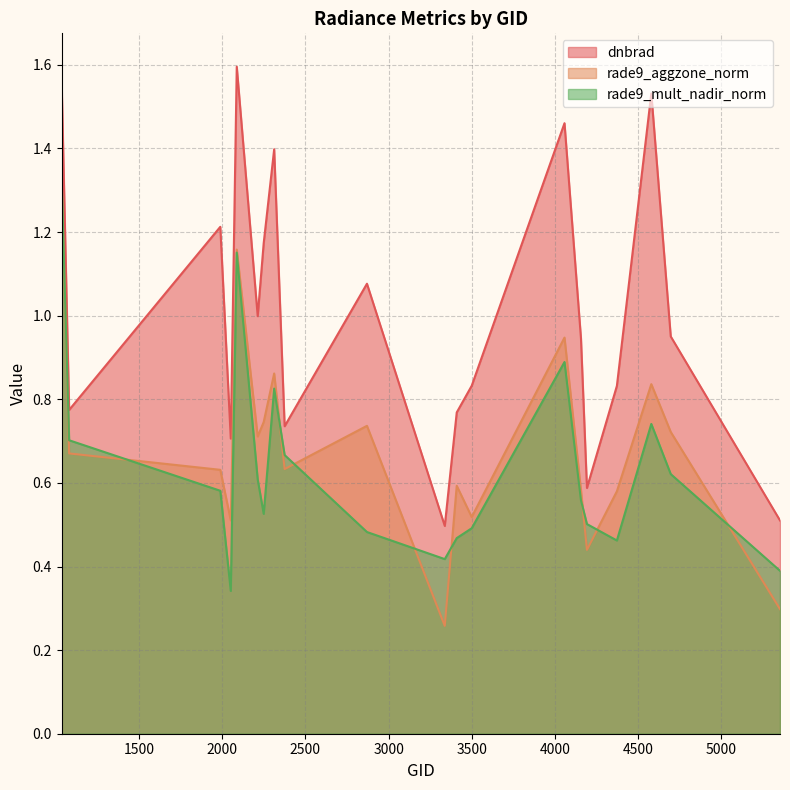

Where is rade9_aggzone_norm nearest to the value 0?

3338